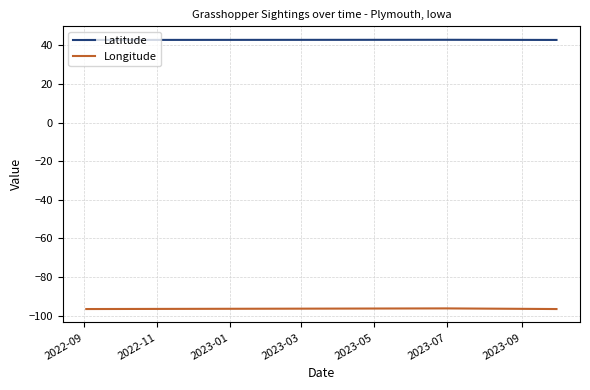

What is the sum of all Latitude values?

128.2